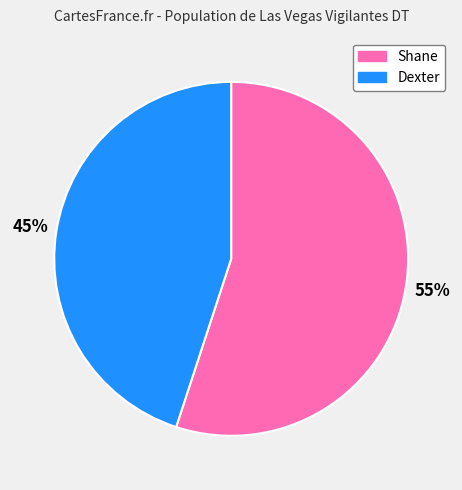

The Dexter slice represents 45% of the pie. True or false?

True